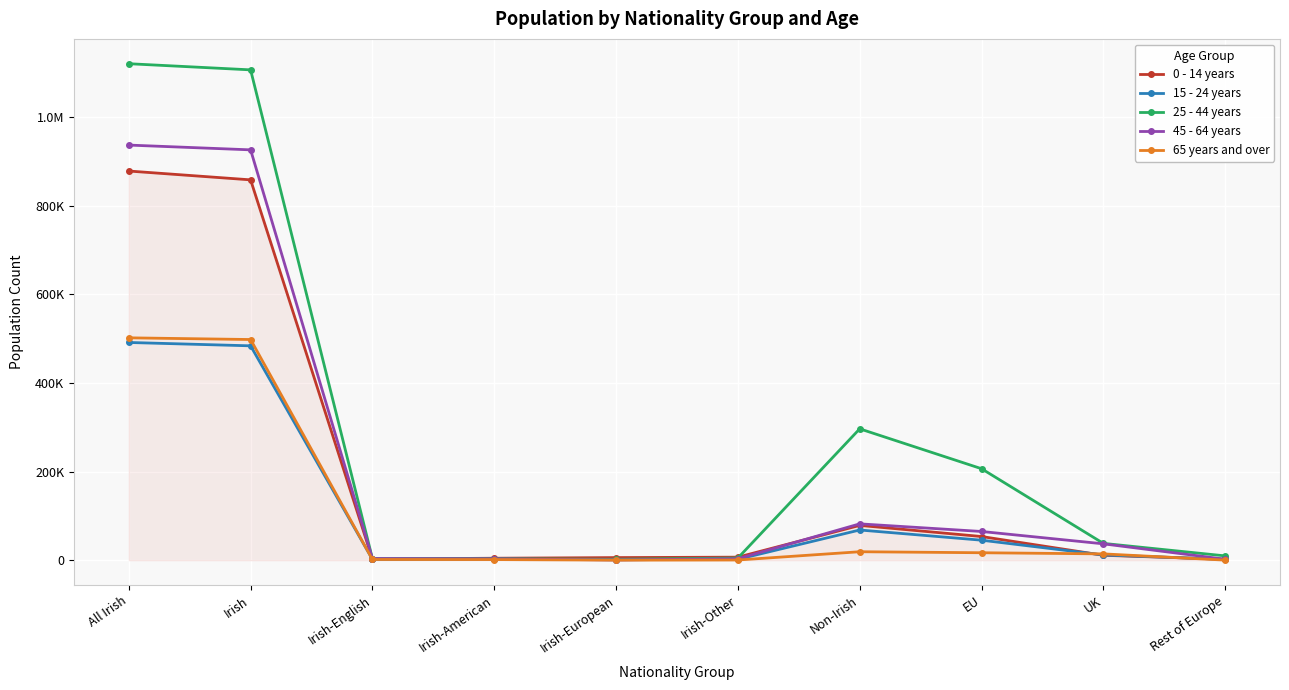

Is this an area chart (filled region under the line)?

Yes